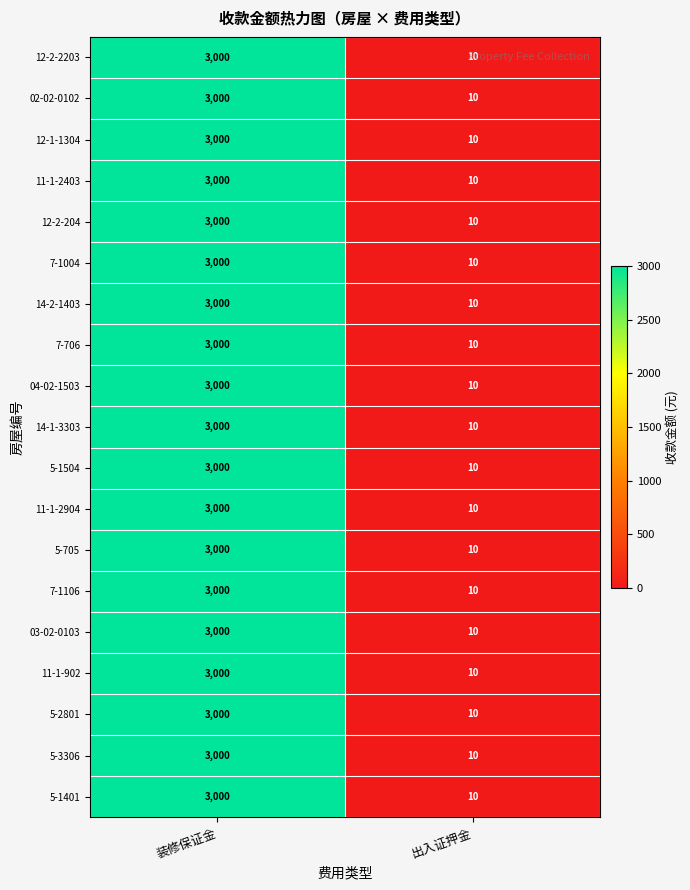

At which category is the sum across all series the highest?

装修保证金